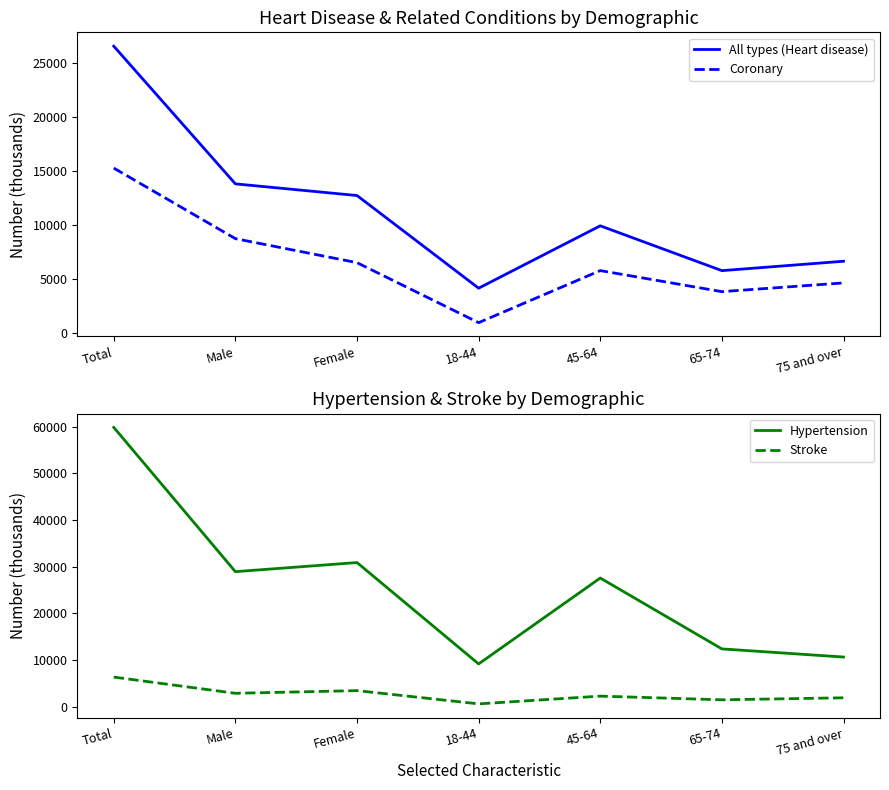

At which category does the chart reach its peak across all series?

Total